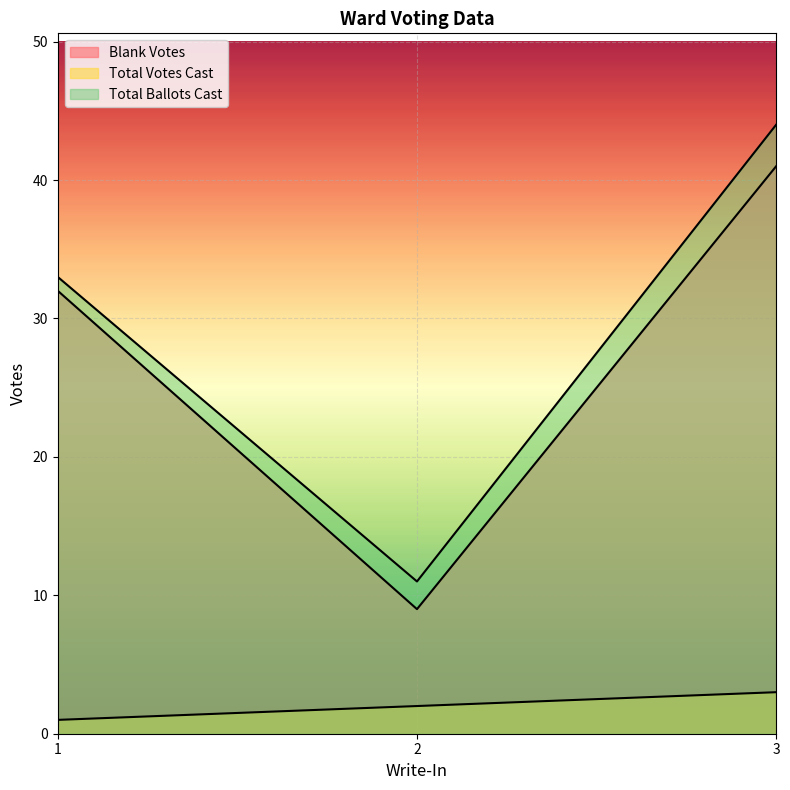

How many data points in Total Ballots Cast are less than 33?

1